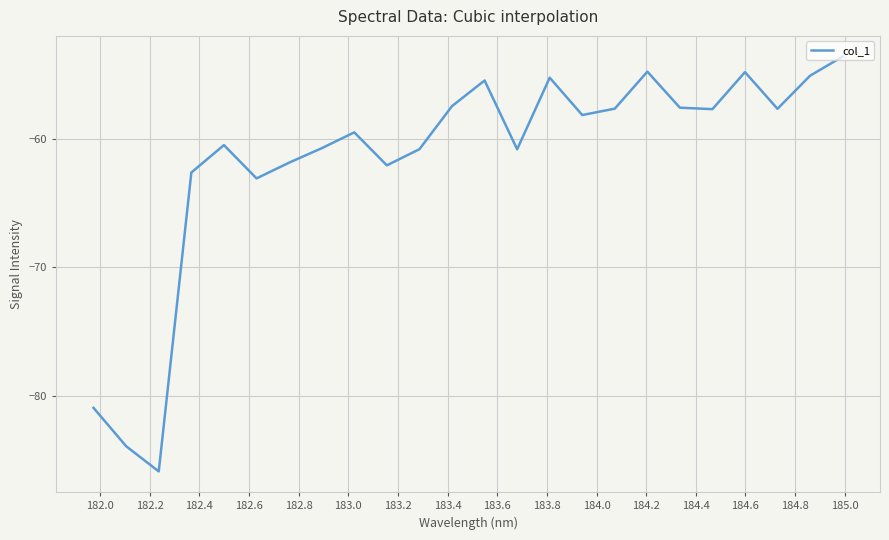

What is the difference between the maximum and minimum values?

32.3